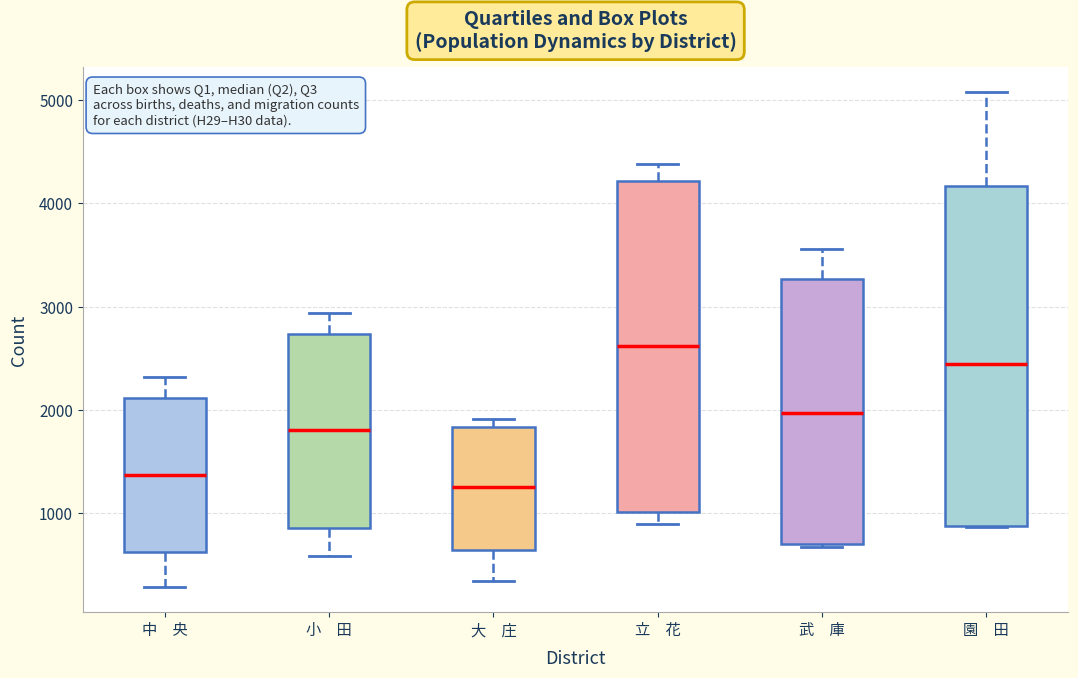

Which box's median line is the lowest?

大 庄